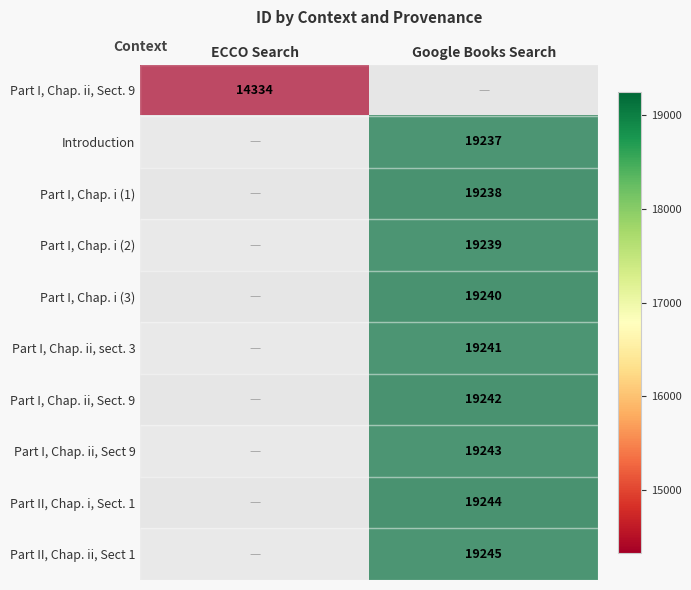

How many data points does each series have?

2